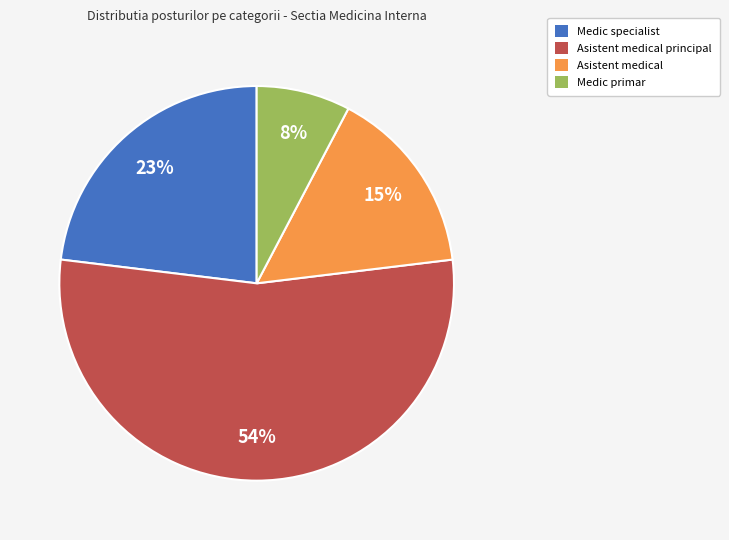

Which slice represents more than half of the pie?

Asistent medical principal